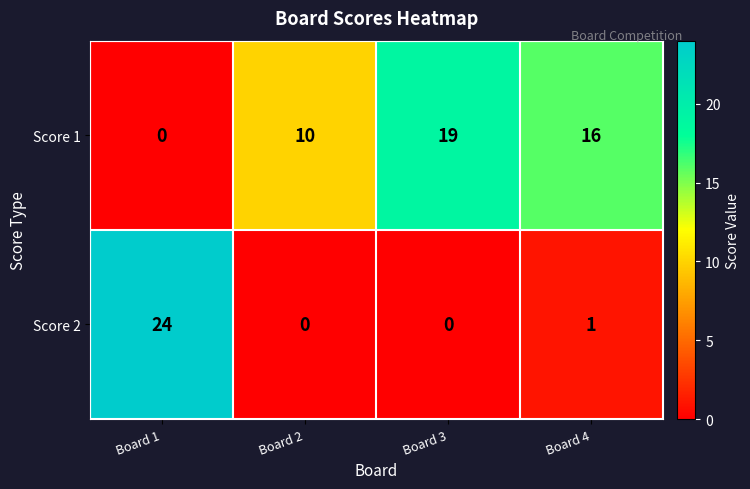

Reading left to right, extract all data points from this chart.

Score 1: 0	10	19	16
Score 2: 24	0	0	1